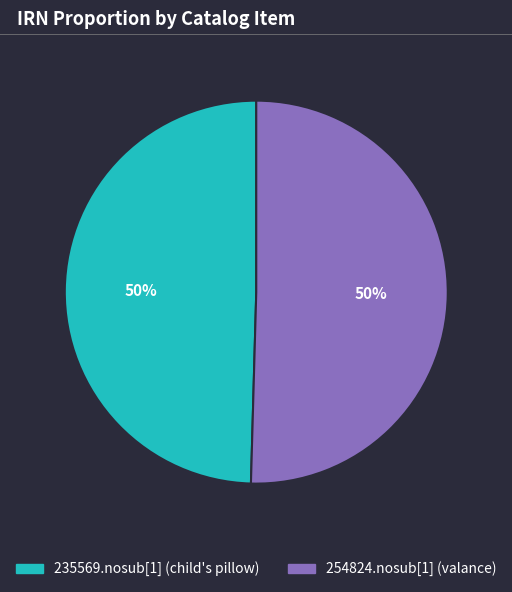

How many slices are in this pie chart?

2